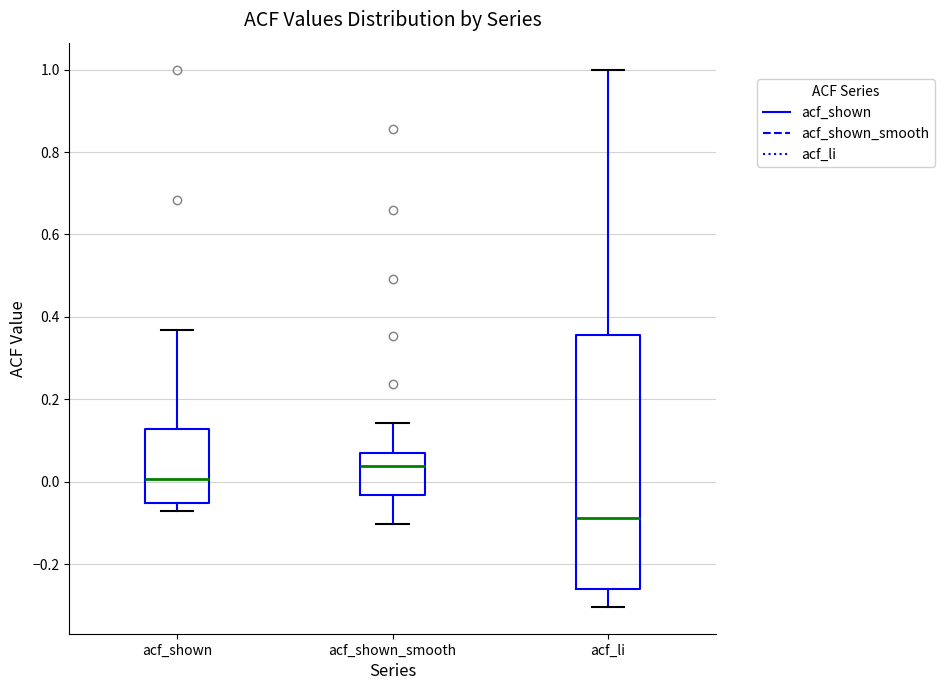

Which box's median line is the highest?

acf_shown_smooth